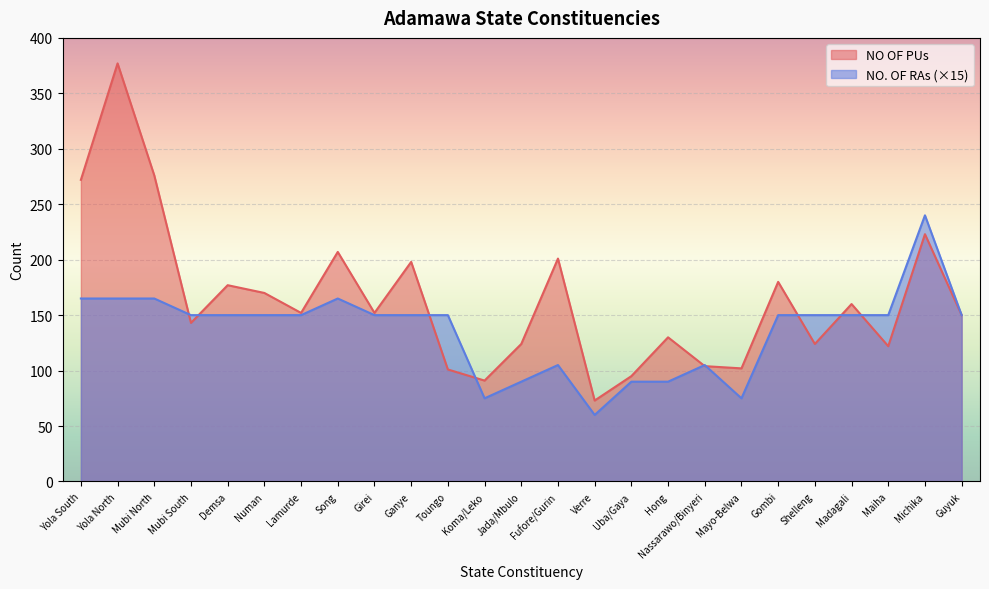

How many times do NO OF PUs and NO. OF RAs cross each other?

9